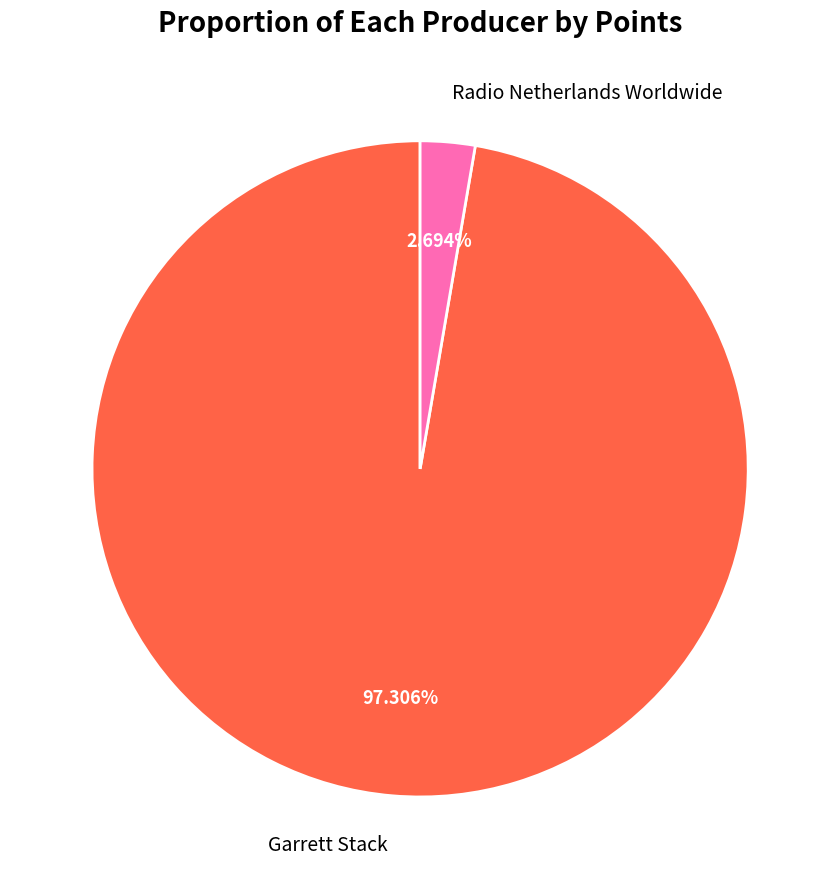

Which category has the biggest portion of the pie?

Garrett Stack